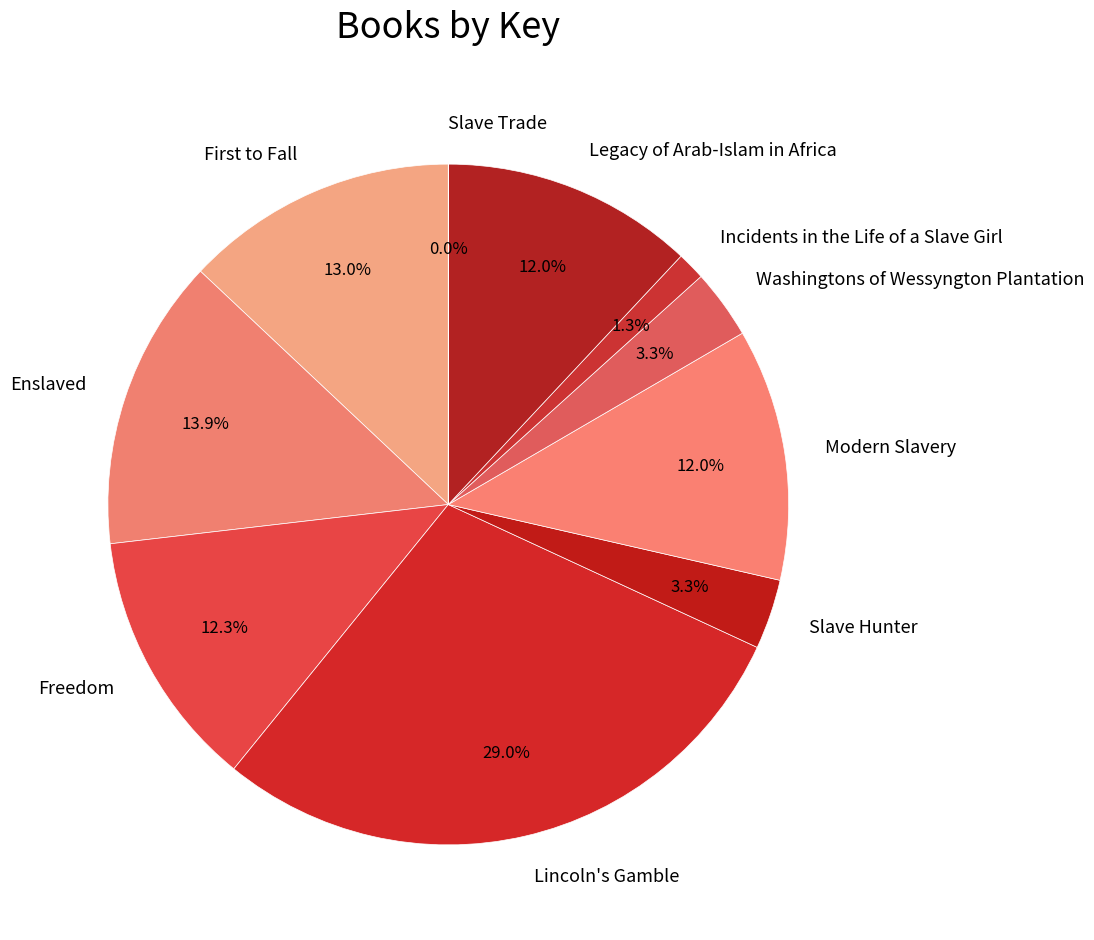

Does any single category account for the majority?

No